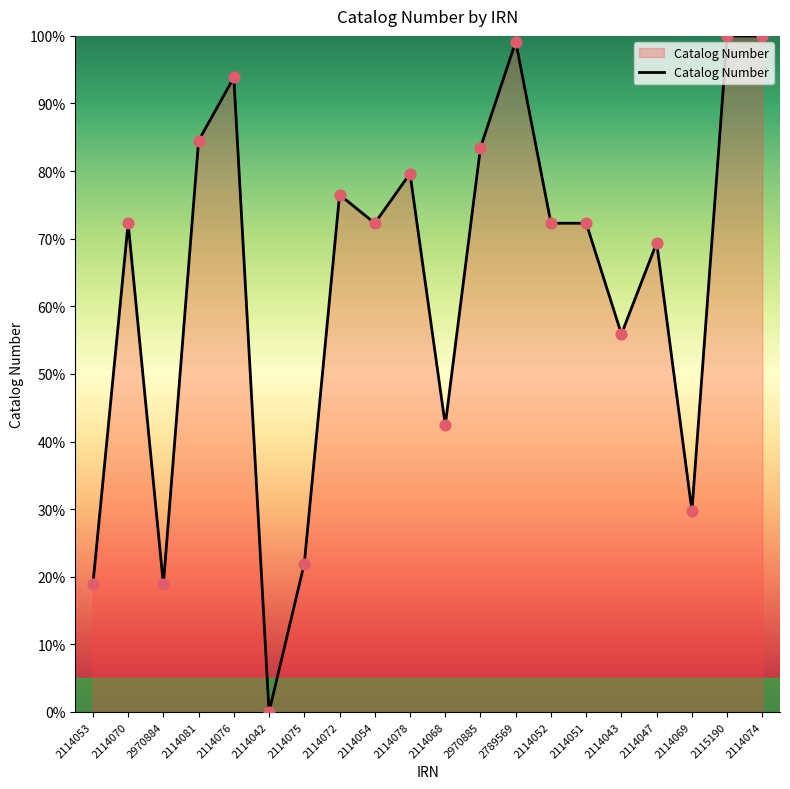

What is the change in value from 2114054 to 2114043?

-16.4